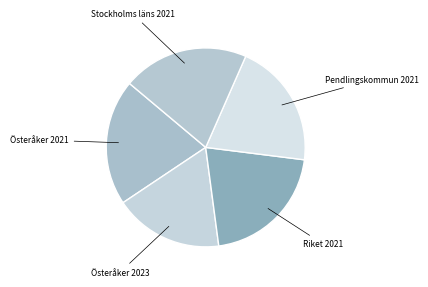

Combined, do Riket 2021 and Pendlingskommun 2021 account for over 50%?

No